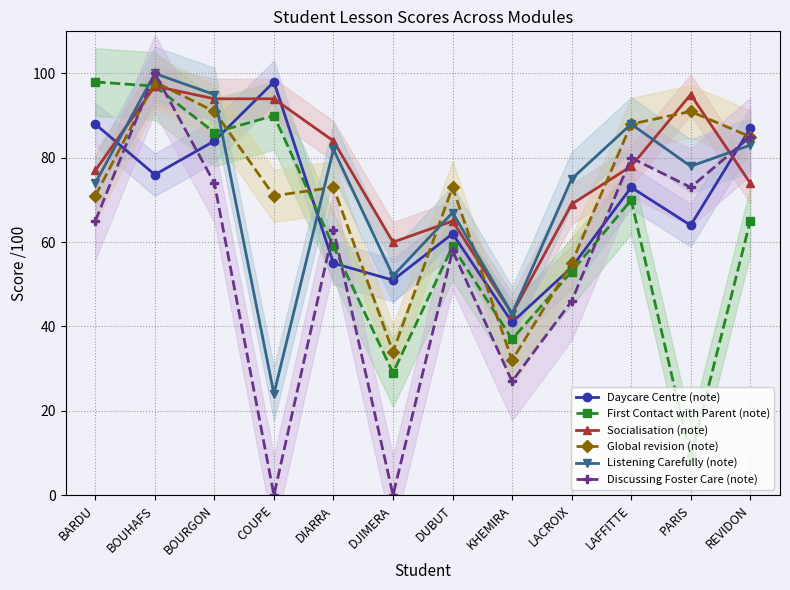

What is the total value across all series at BOURGON?

524